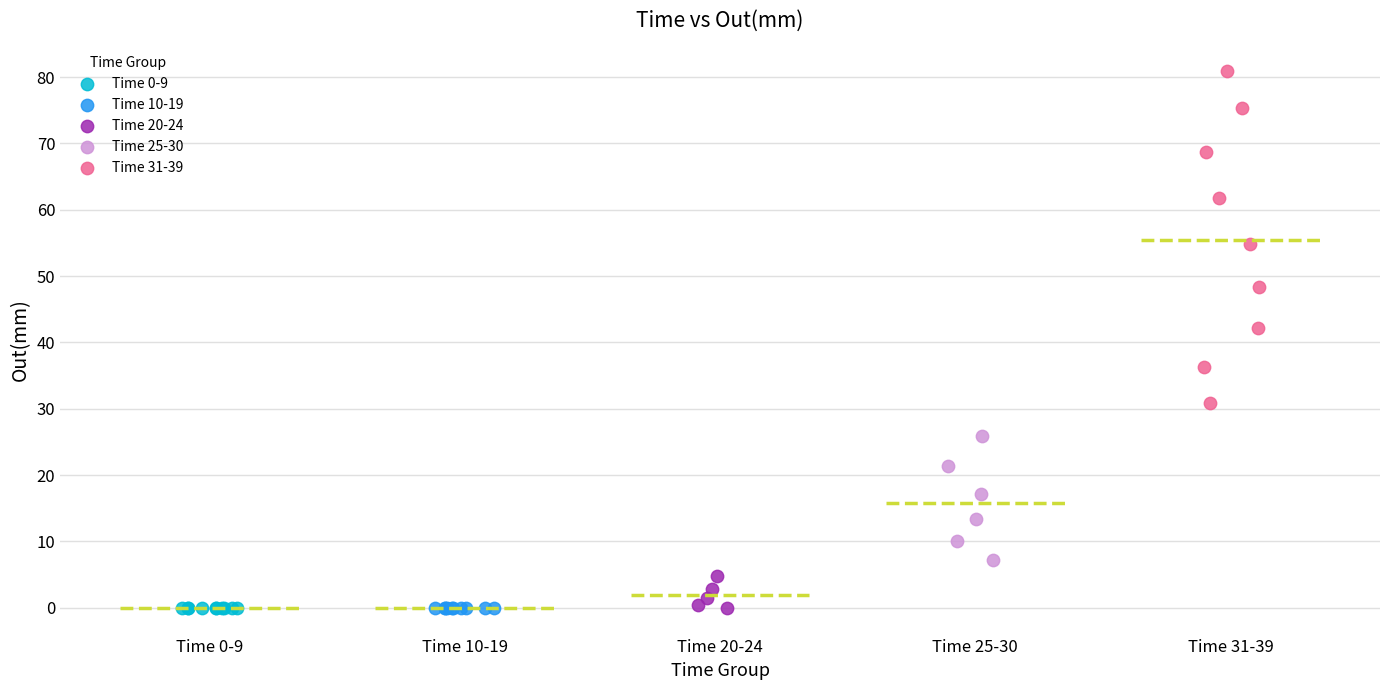

Which series contains the highest Y value?

Time 31-39